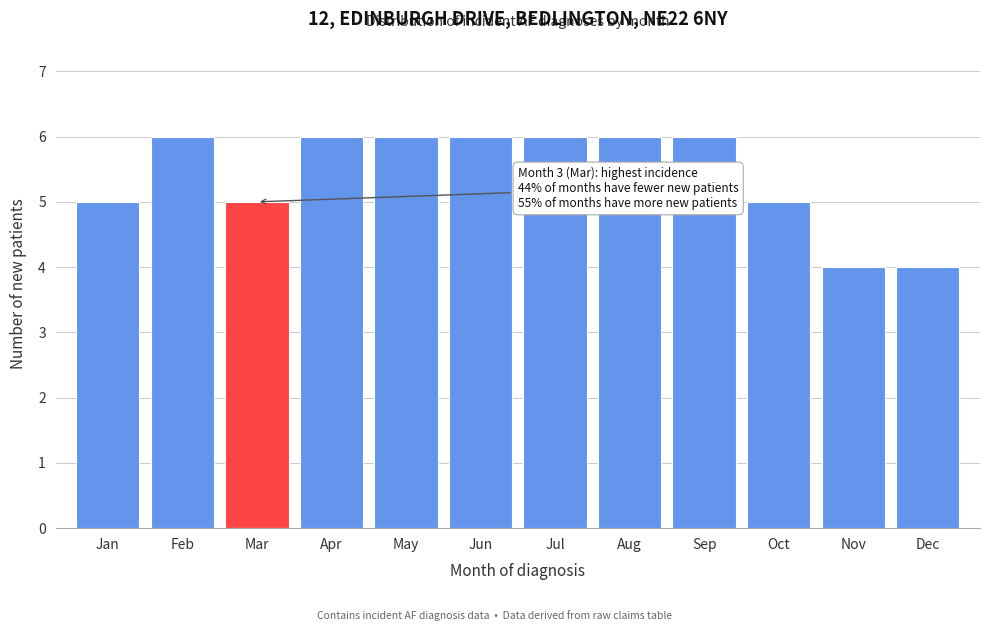

Reading right to left, list all the values displayed in this chart.

4	4	5	6	6	6	6	6	6	5	6	5